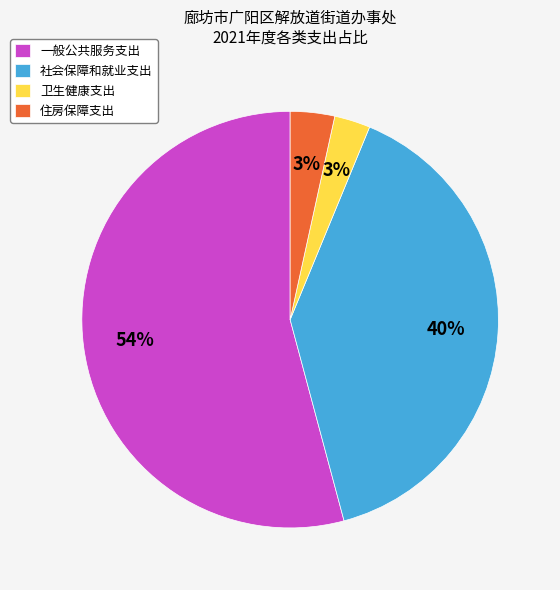

To the nearest percent, what percentage of the pie is 一般公共服务支出?

54%